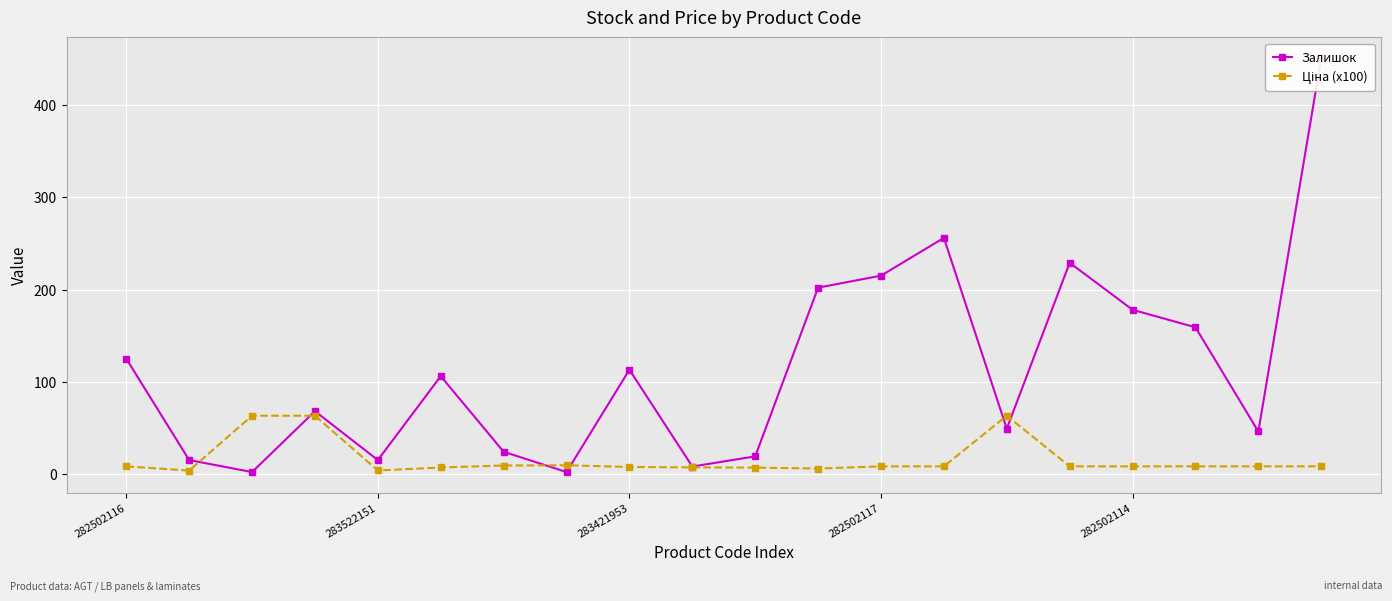

In Ціна (x100), how many points are lower than both neighbors (excluding endpoints)?

3